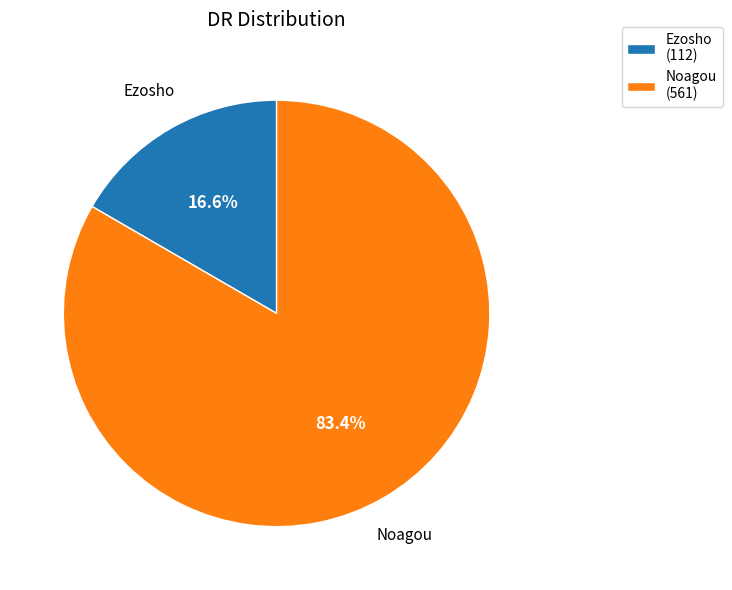

Does Noagou account for over 50% of the chart?

Yes